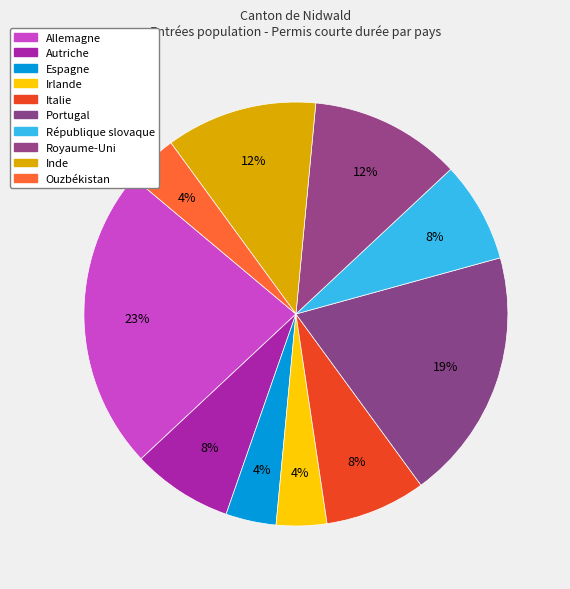

Count the number of slices in the pie.

10